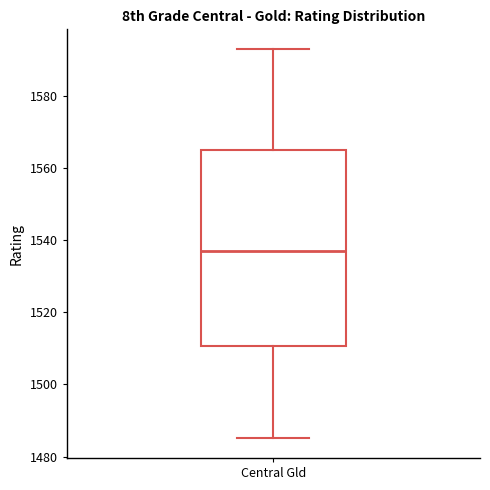

Where does the median line of the box for Central Gld sit on the y-axis? The values are not printed on the chart, so give them approximately, as read against the axis.

1538